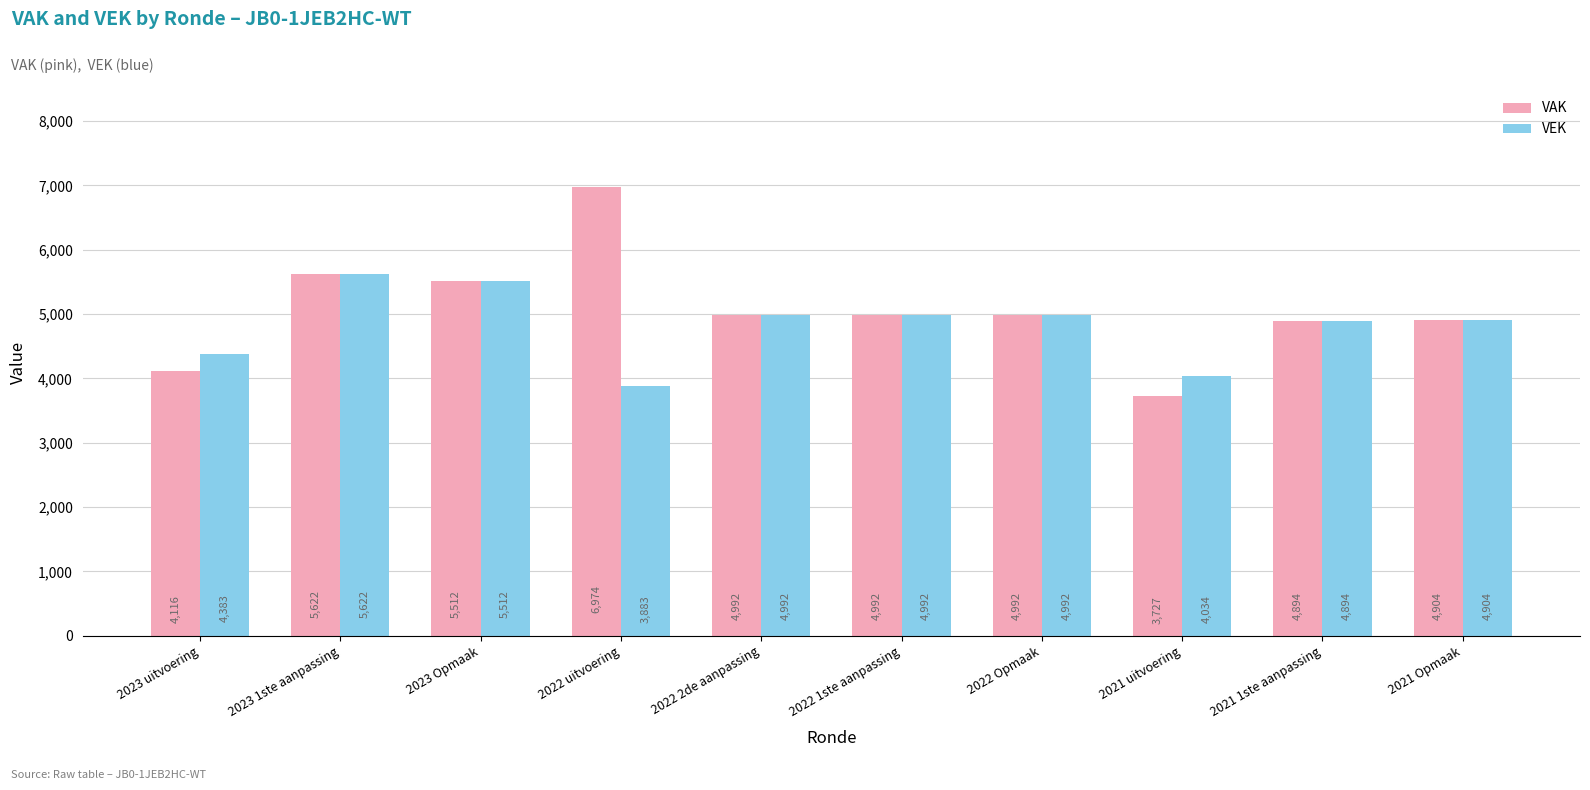

How many data points in VEK are less than 4992?

5